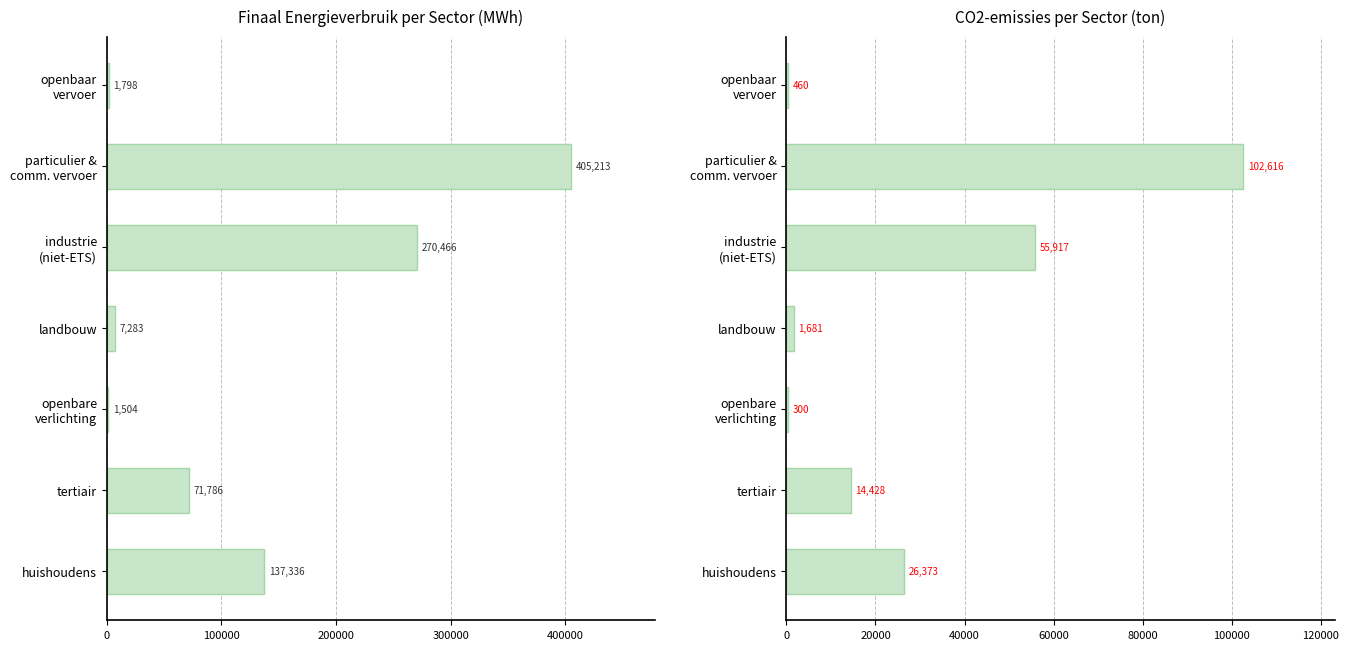

What is the value of the Totaal (MWh) bar at the 2nd from the left?

71786.1